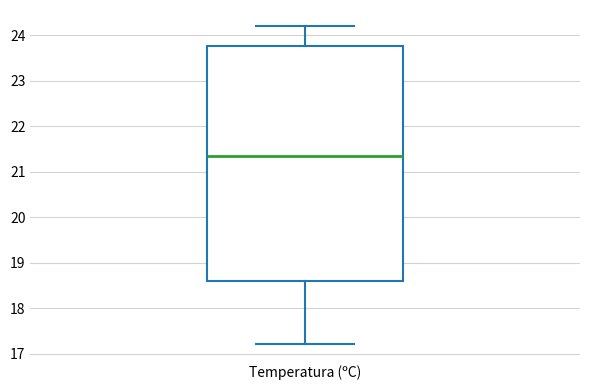

Transcribe this box plot: give where the median line is, the range the box spans, and where the two whiskers end, as read against the y-axis. The values are not printed on the chart, so give them approximately, as read against the axis.

median 21.4, box 18.6 to 23.8, whiskers 17.2 to 24.2